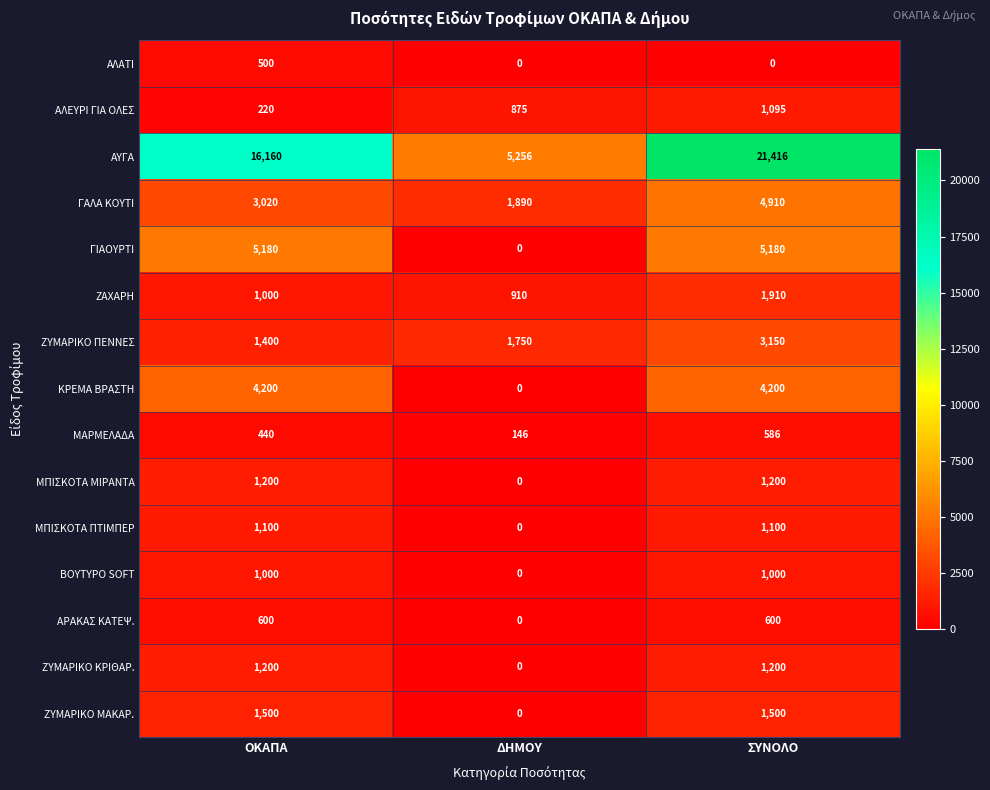

What is the difference between the highest and lowest values at ΟΚΑΠΑ?

15940